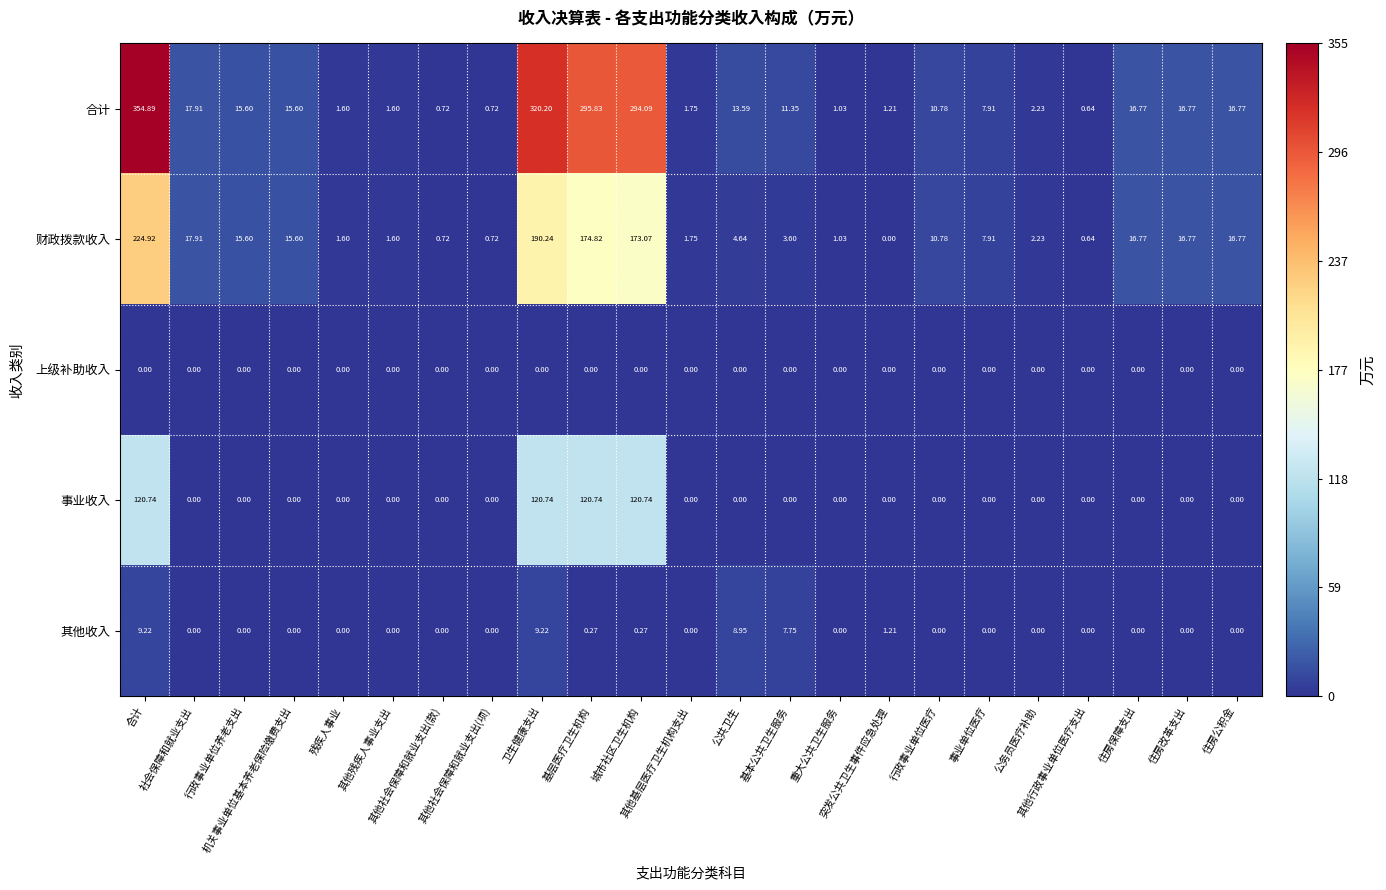

What is the total value across all series at 其他社会保障和就业支出(项)?

1.4